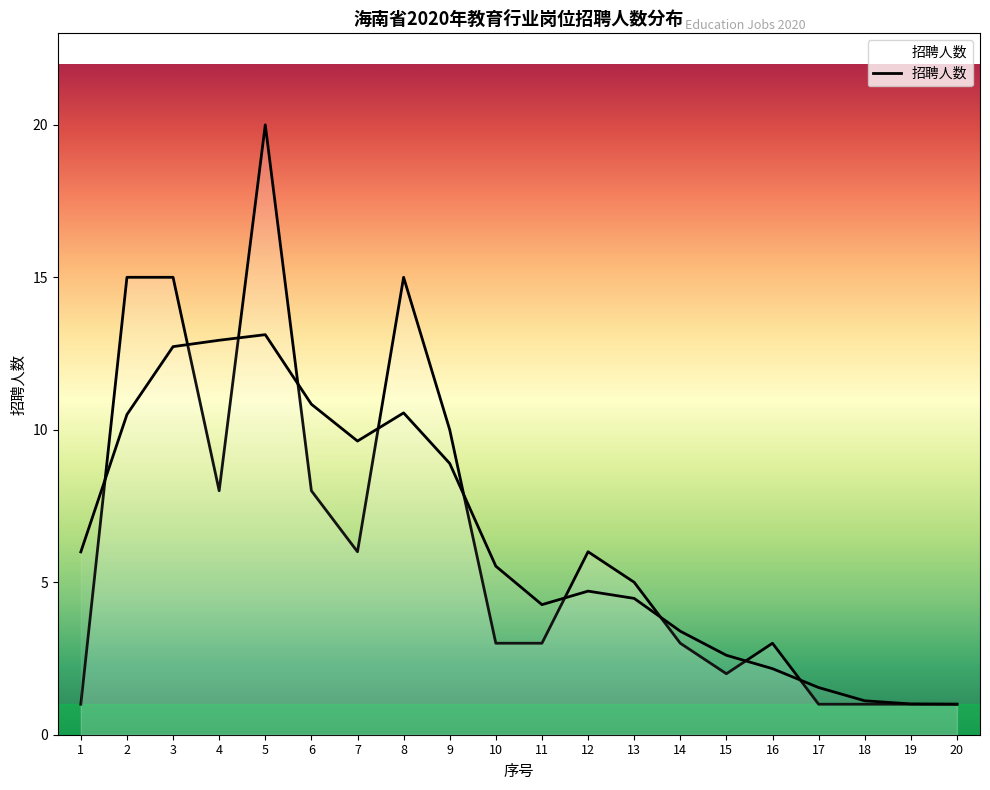

What is the sum of all values?

127